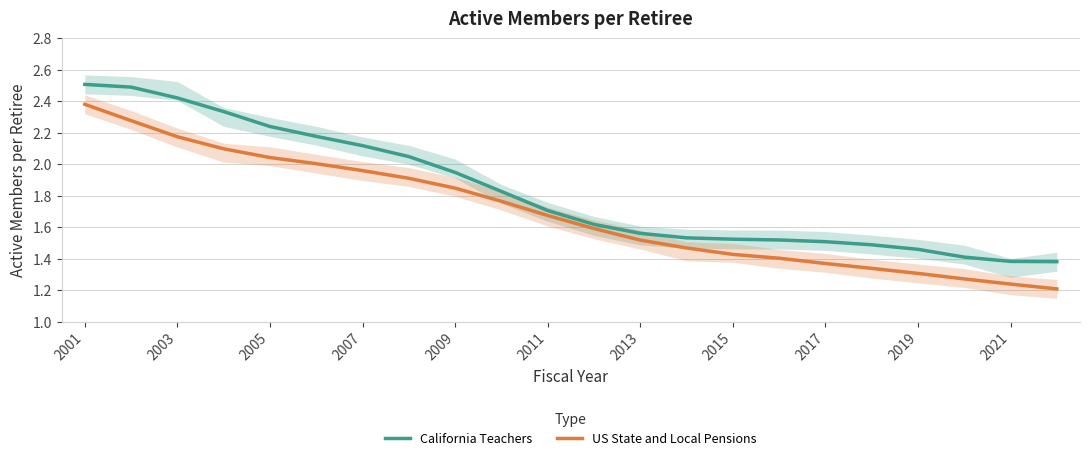

At which label does California Teachers reach its peak?

2001